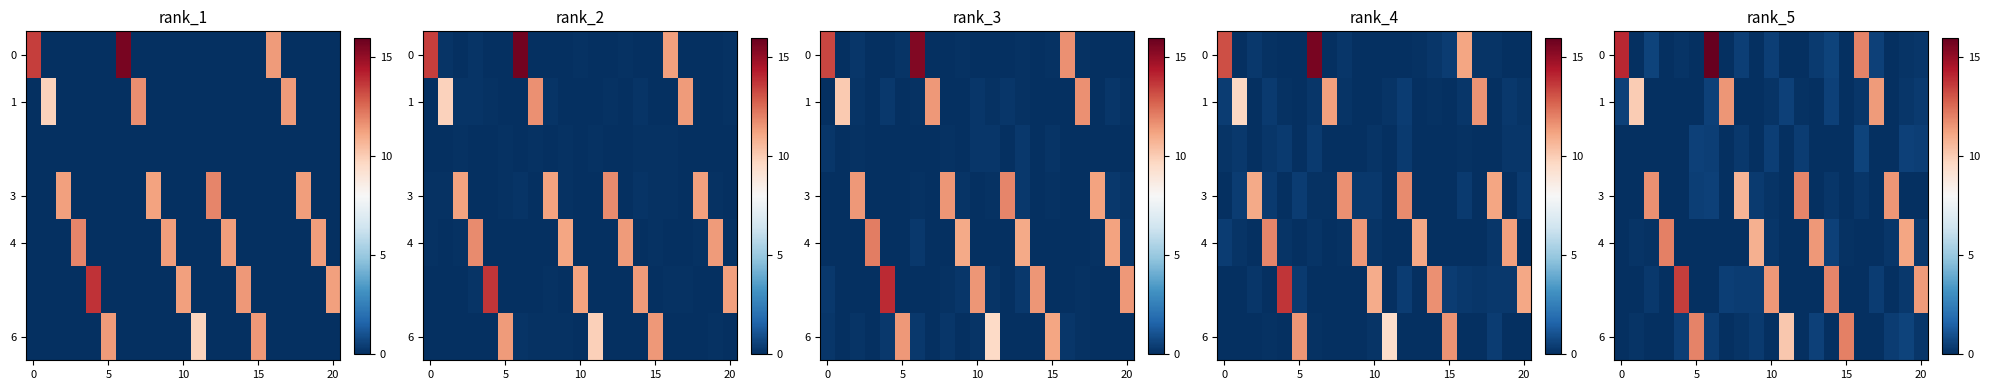

What is the difference between the maximum and minimum values in the row_5 series?

13.5